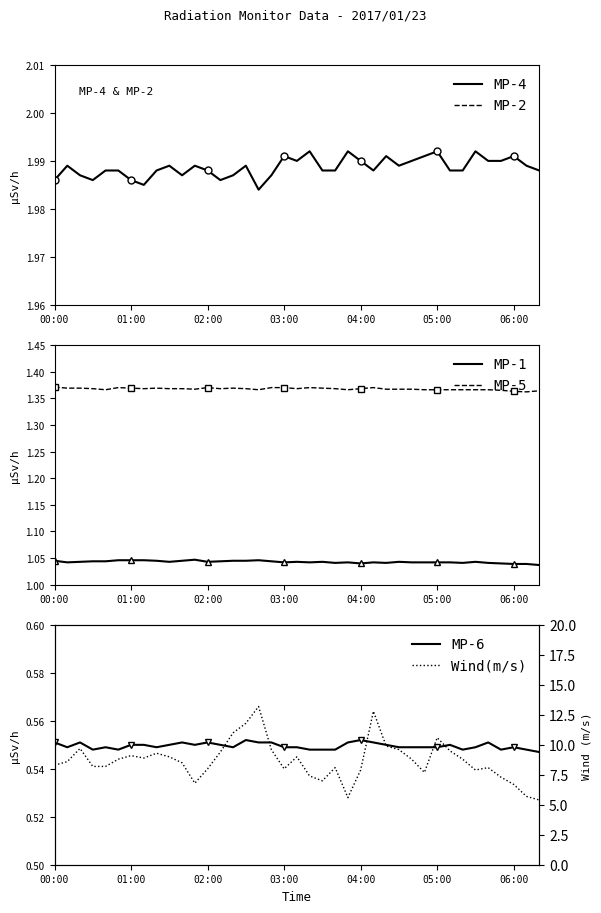

At which category does Wind(m/s) reach its first local valley?

7